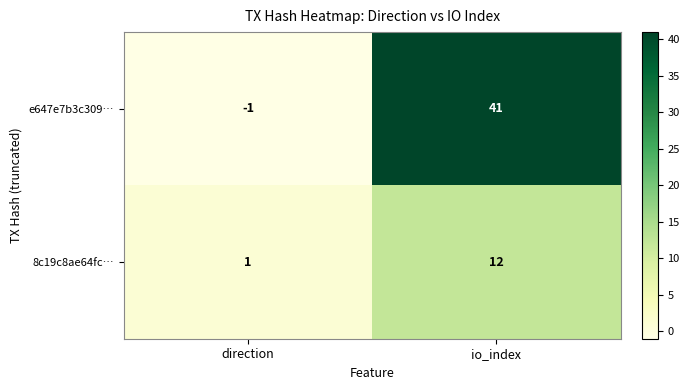

Which series changed the most between direction and io_index?

e647e7b3c309…